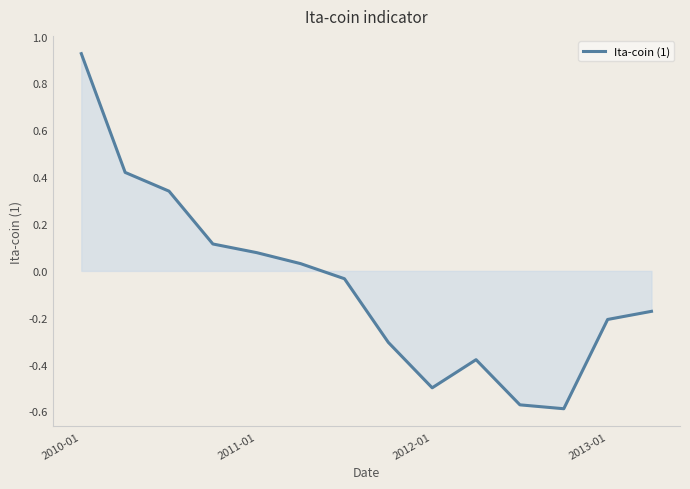

True or false: there are more than 1 points higher than both neighbors.

False